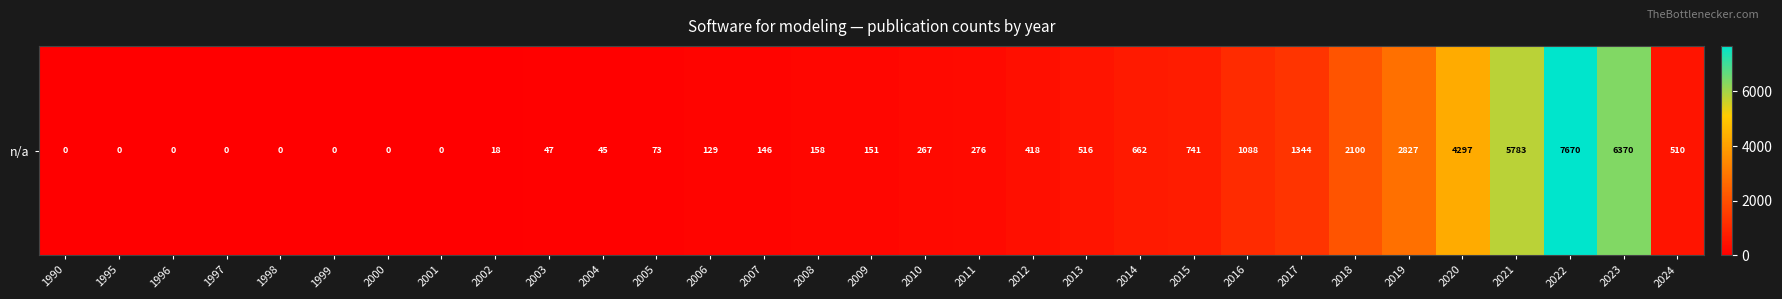

Which has a higher value, 2016 or 2020?

2020